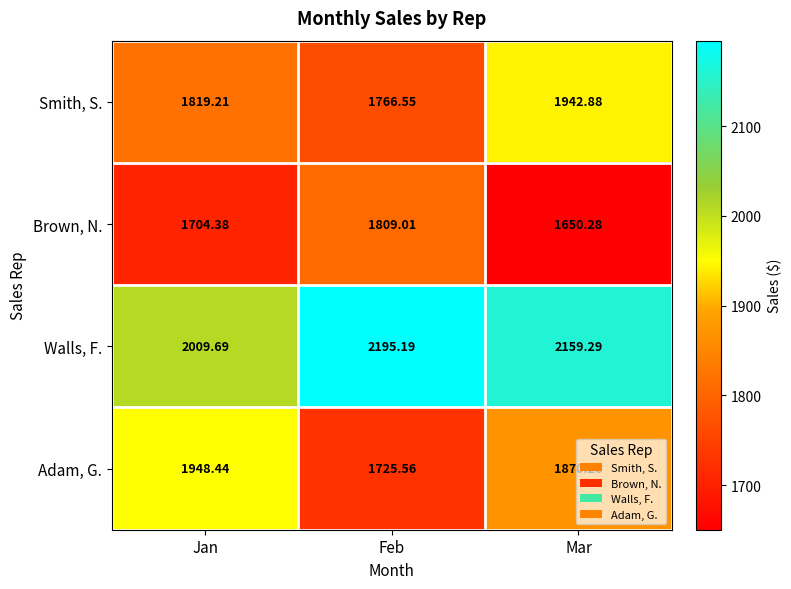

Which label corresponds to the smallest value in the chart?

Mar